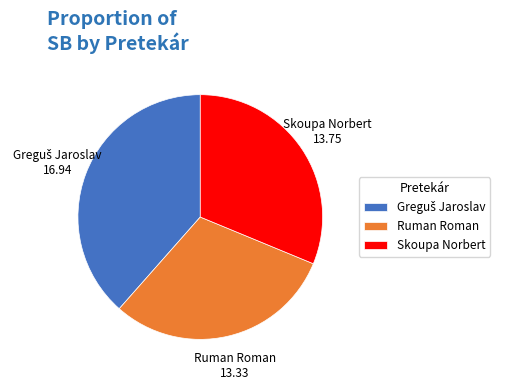

Does Skoupa Norbert account for over 50% of the chart?

No